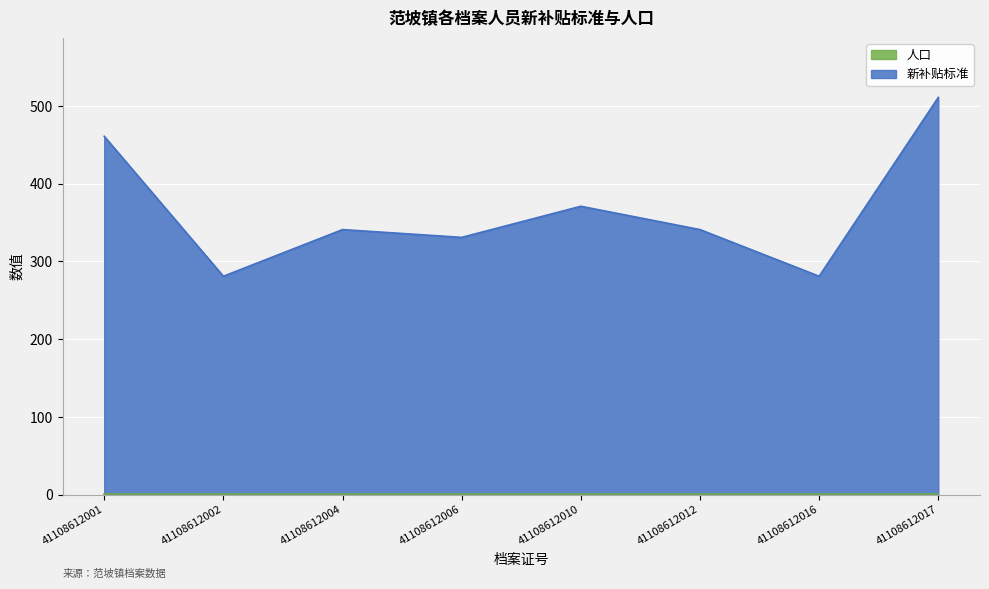

Between 41108612004 and 41108612010, which is larger?

41108612010